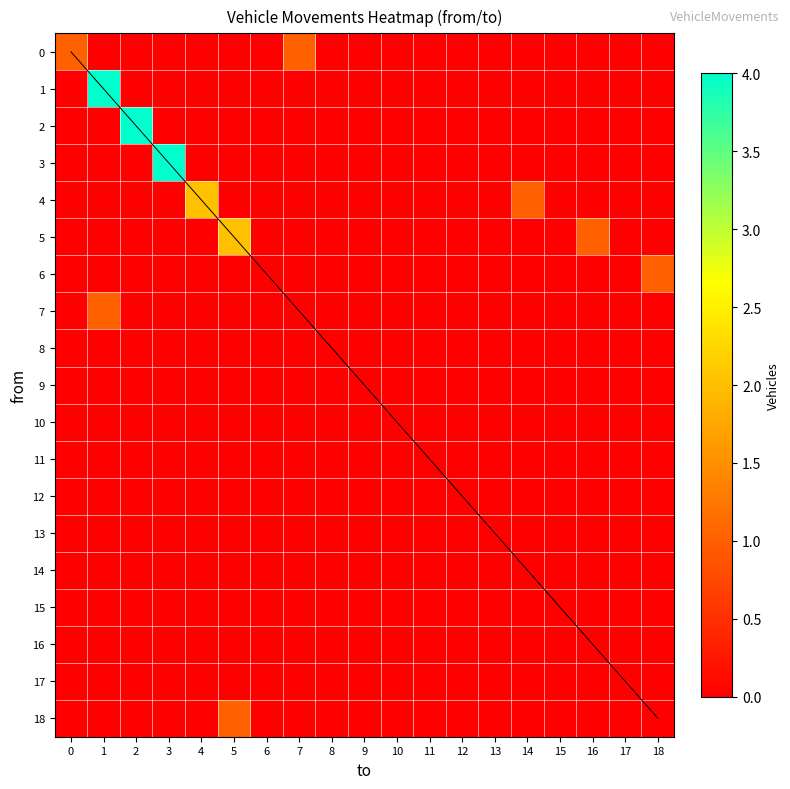

The value of 4 at 11 is 0. True or false?

True